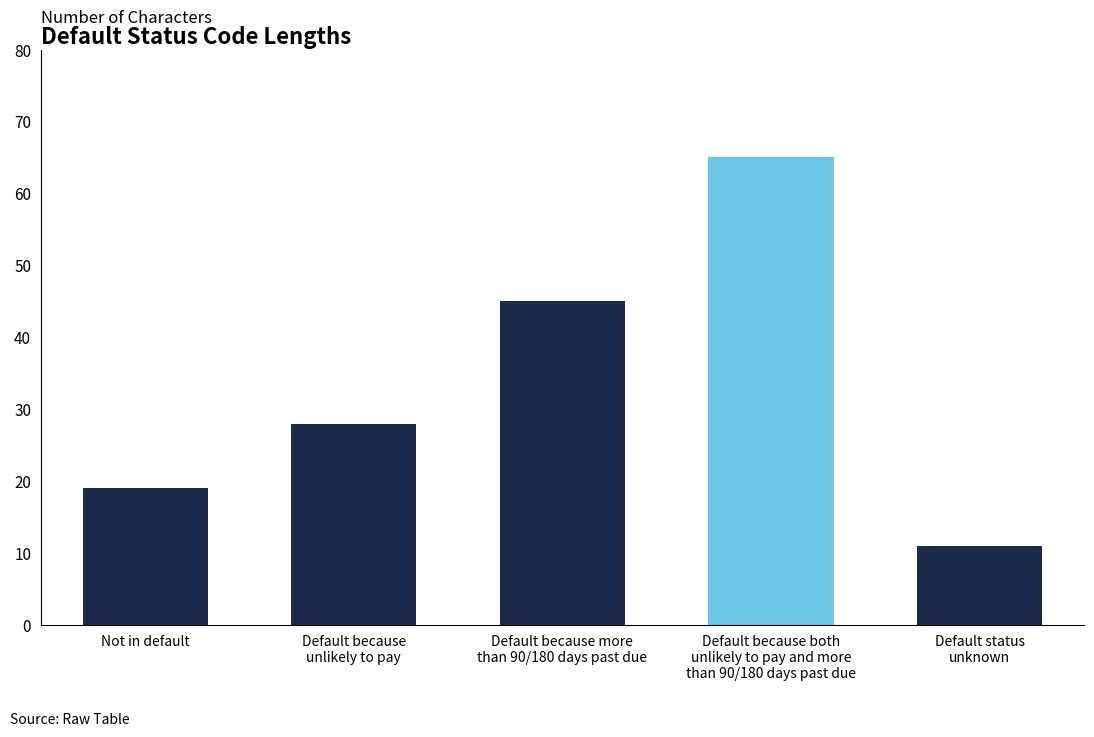

The value at Not in default is 19. True or false?

True